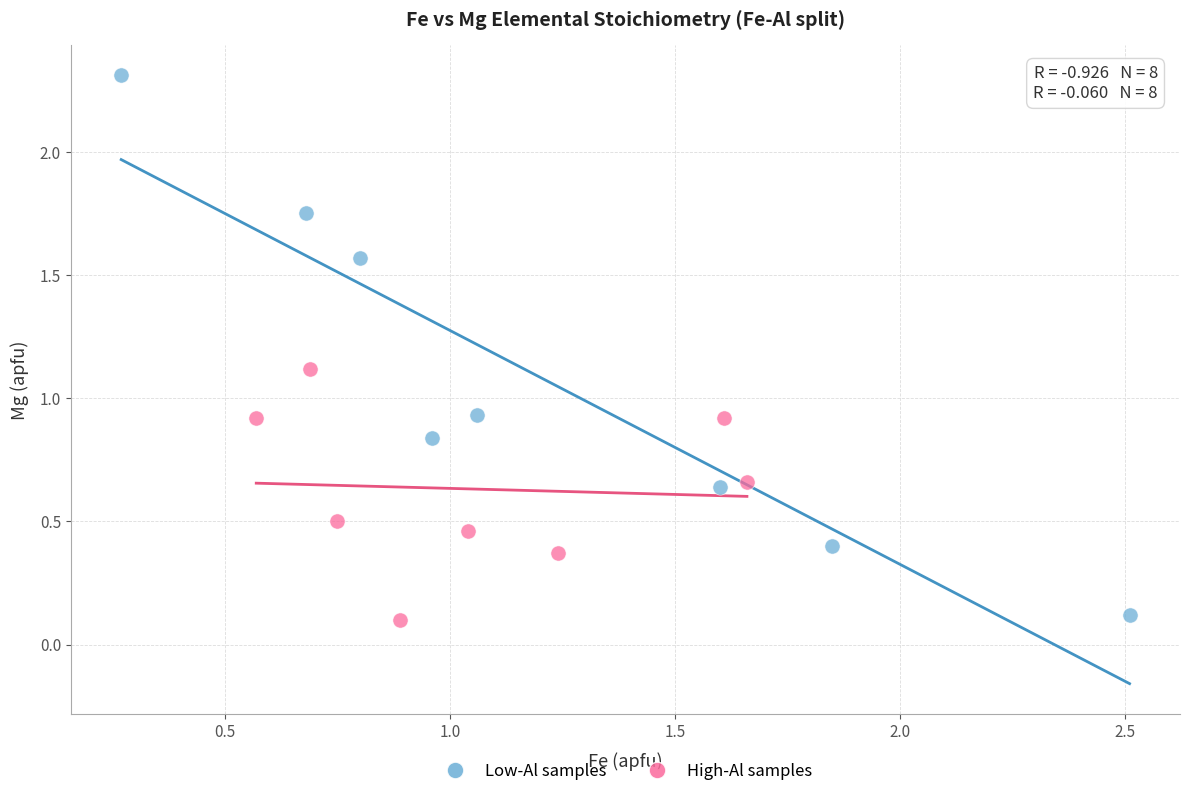

Which series has the widest spread of Y values?

Low-Al samples